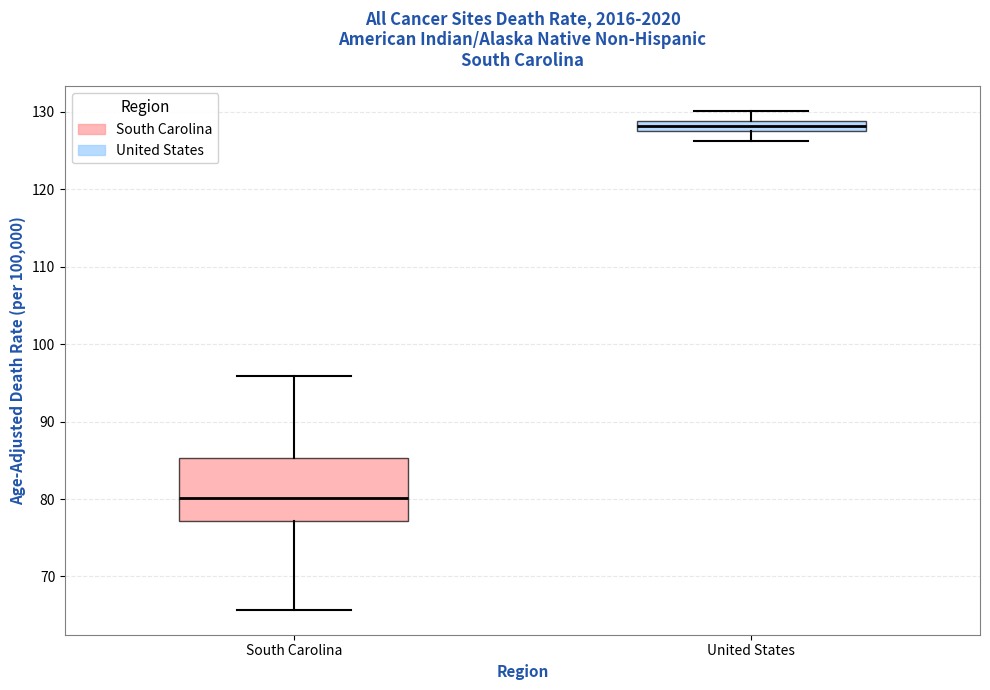

Comparing the boxes themselves (not the whiskers), which one is the tallest?

South Carolina